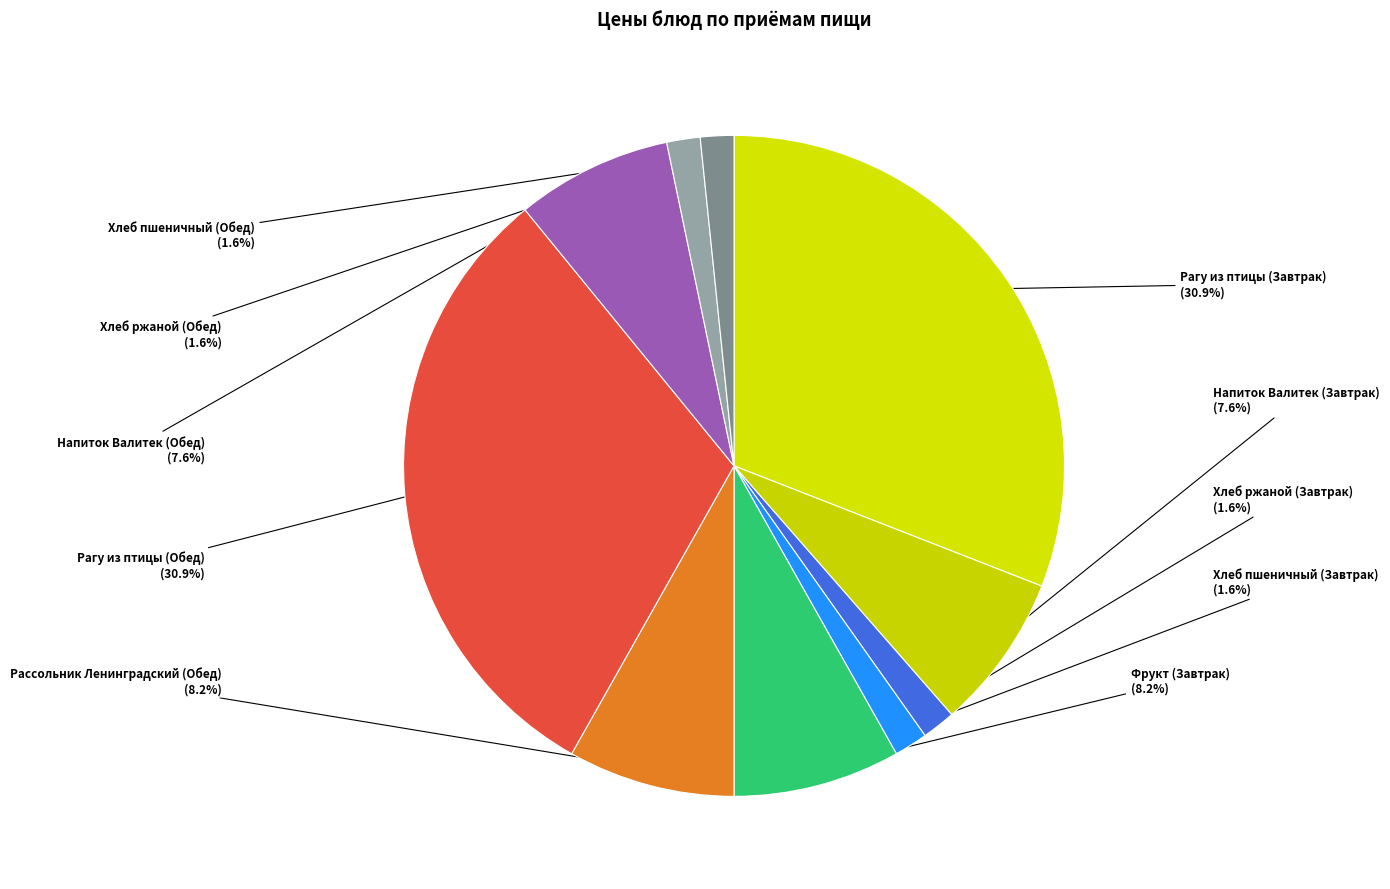

How many segments does this pie chart have?

10